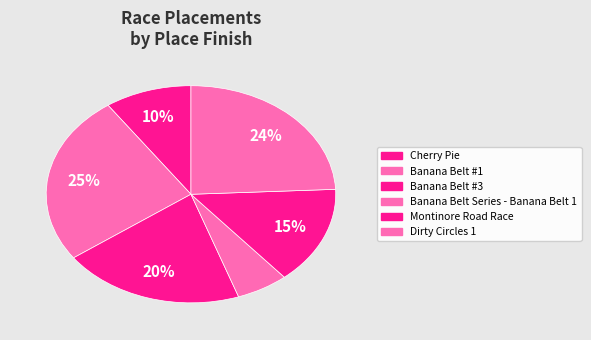

Do Banana Belt Series - Banana Belt 1 and Cherry Pie together represent more than half of the pie?

No